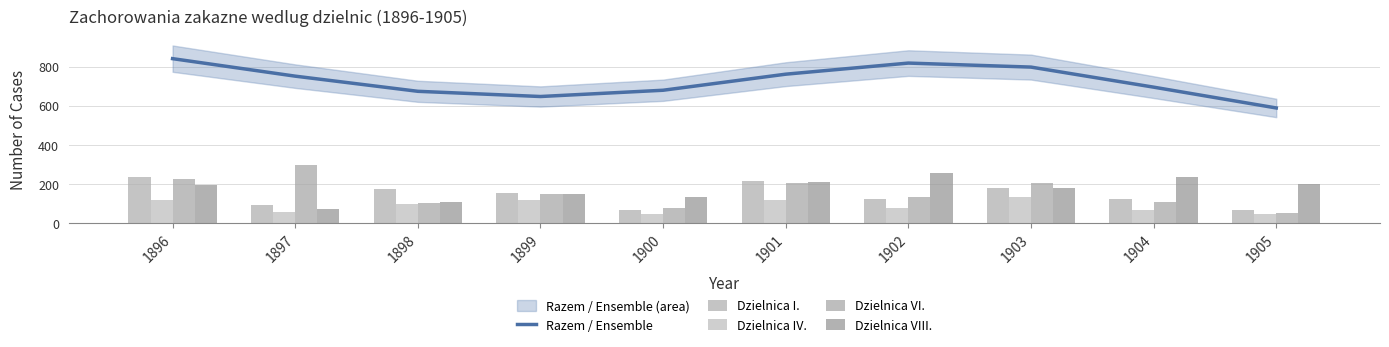

Reading left to right, extract all data points from this chart.

Razem / Ensemble: 842.2	752.6	675.1	648.4	680.5	762.7	819.5	799.0	696.3	589.8
Dzielnica I.: 237.0	91.0	175.0	154.0	68.0	216.0	125.0	180.0	124.0	65.0
Dzielnica IV.: 121.0	56.0	97.0	118.0	45.0	119.0	78.0	134.0	65.0	46.0
Dzielnica VI.: 225.0	296.0	105.0	147.0	79.0	204.0	136.0	205.0	111.0	54.0
Dzielnica VIII.: 196.0	74.0	107.0	151.0	134.0	209.0	256.0	180.0	238.0	199.0